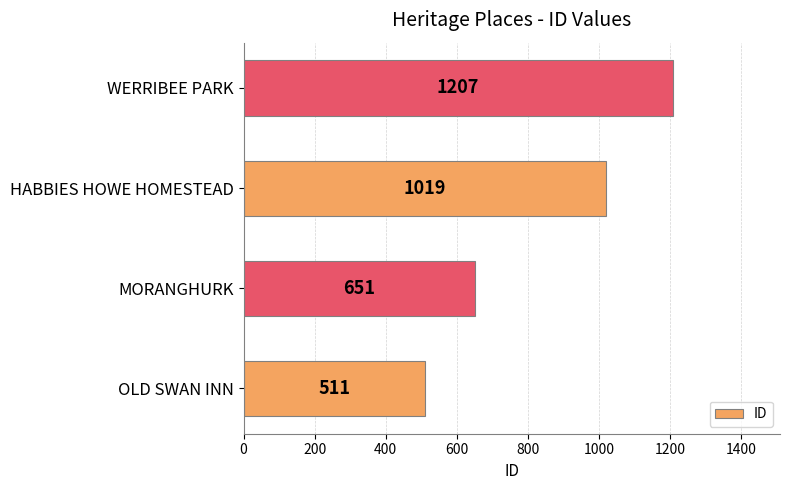

List the labels in order of value, smallest first.

OLD SWAN INN, MORANGHURK, HABBIES HOWE HOMESTEAD, WERRIBEE PARK